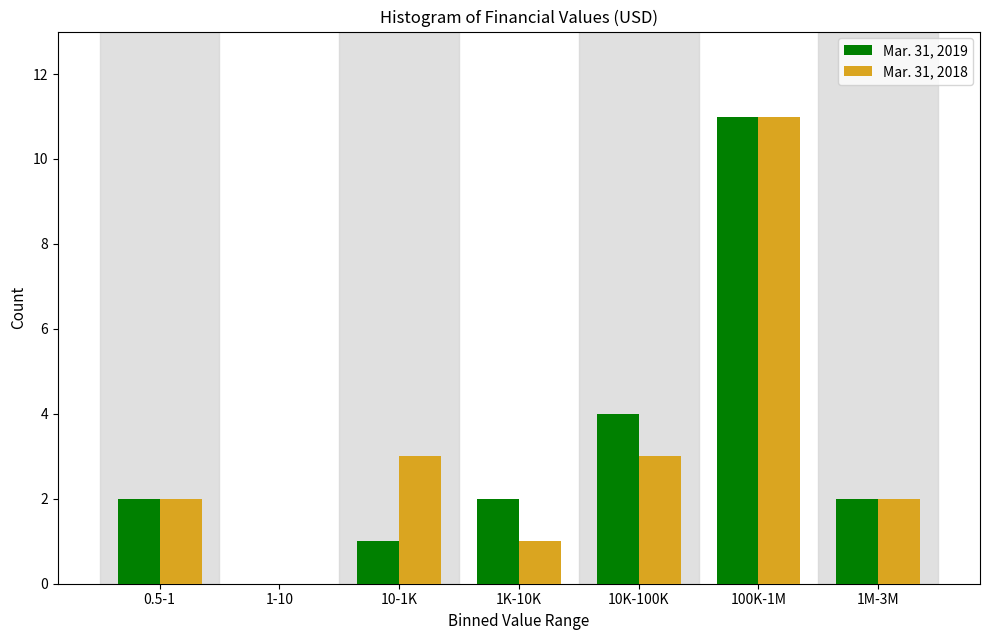

Reading left to right, transcribe all the data shown in this chart.

Mar. 31, 2019: 0.5-1=2	1-10=0	10-1K=1	1K-10K=2	10K-100K=4	100K-1M=11	1M-3M=2
Mar. 31, 2018: 0.5-1=2	1-10=0	10-1K=3	1K-10K=1	10K-100K=3	100K-1M=11	1M-3M=2